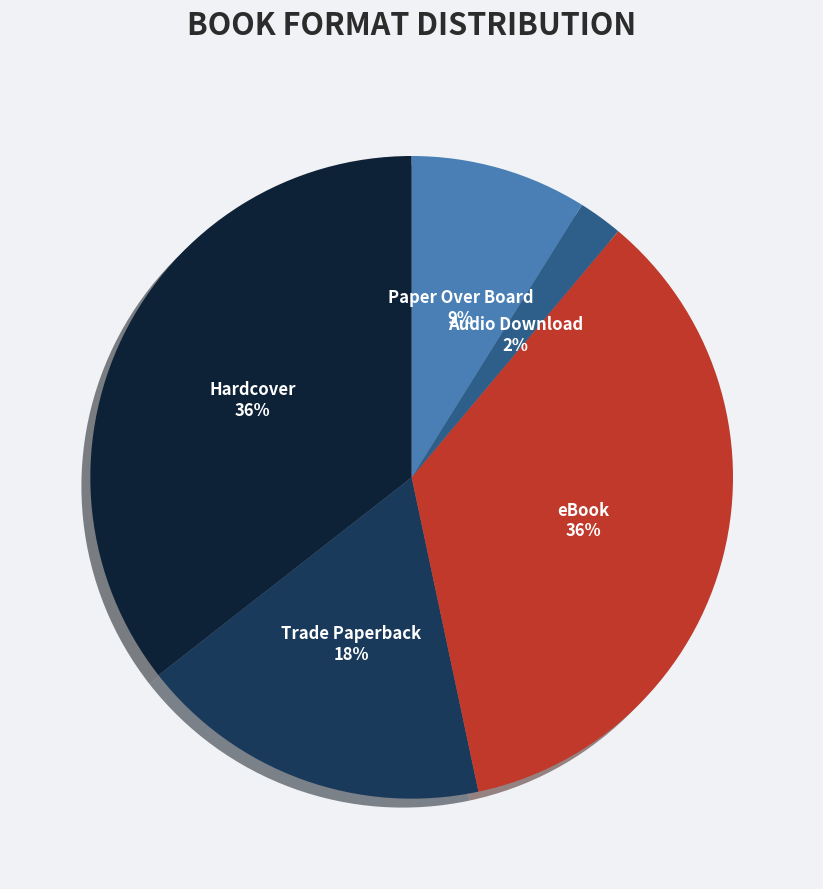

Does Audio Download account for over 50% of the chart?

No